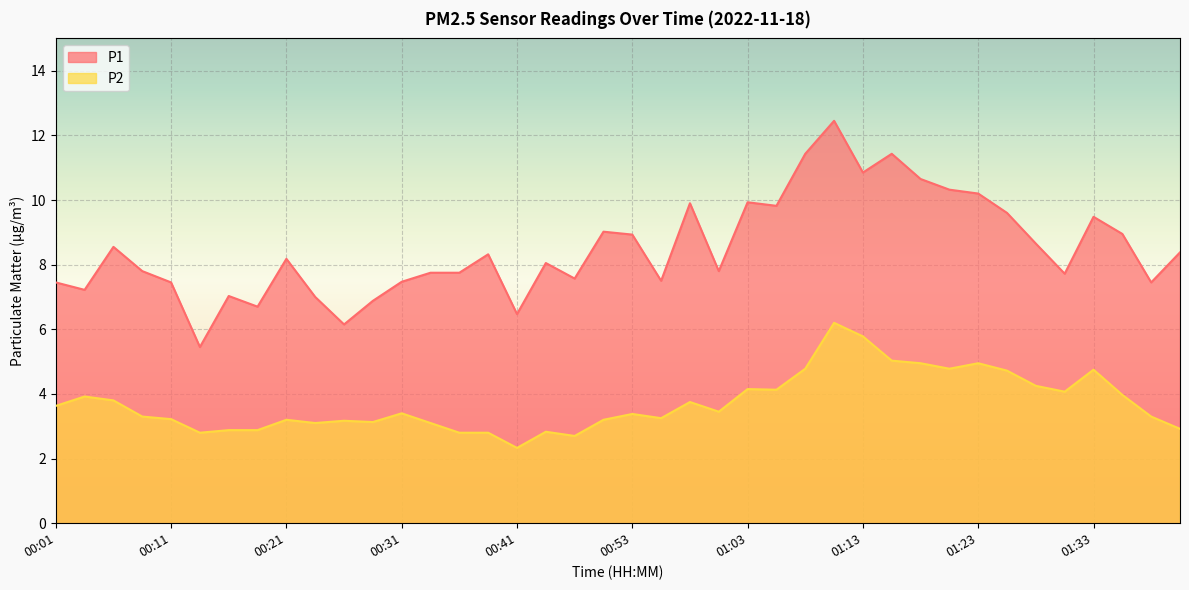

Which series has the largest range (max minus min)?

P1